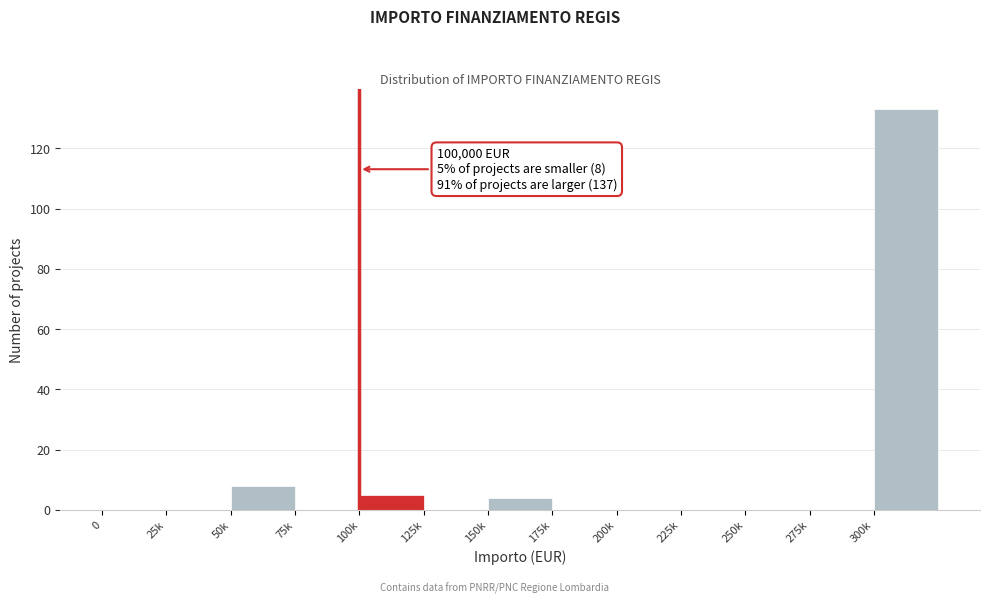

Reading right to left, extract all data points from this chart.

300k=133	275k=0	250k=0	225k=0	200k=0	175k=0	150k=4	125k=0	100k=5	75k=0	50k=8	25k=0	0=0